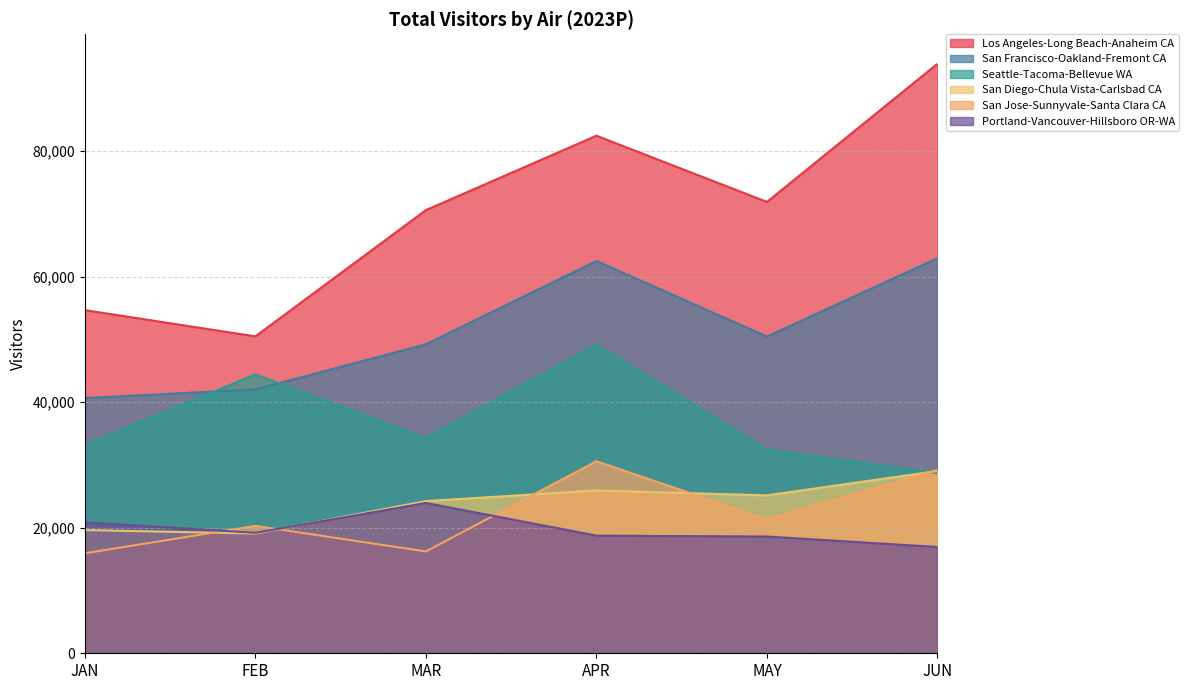

Does the chart have visible grid lines?

Yes